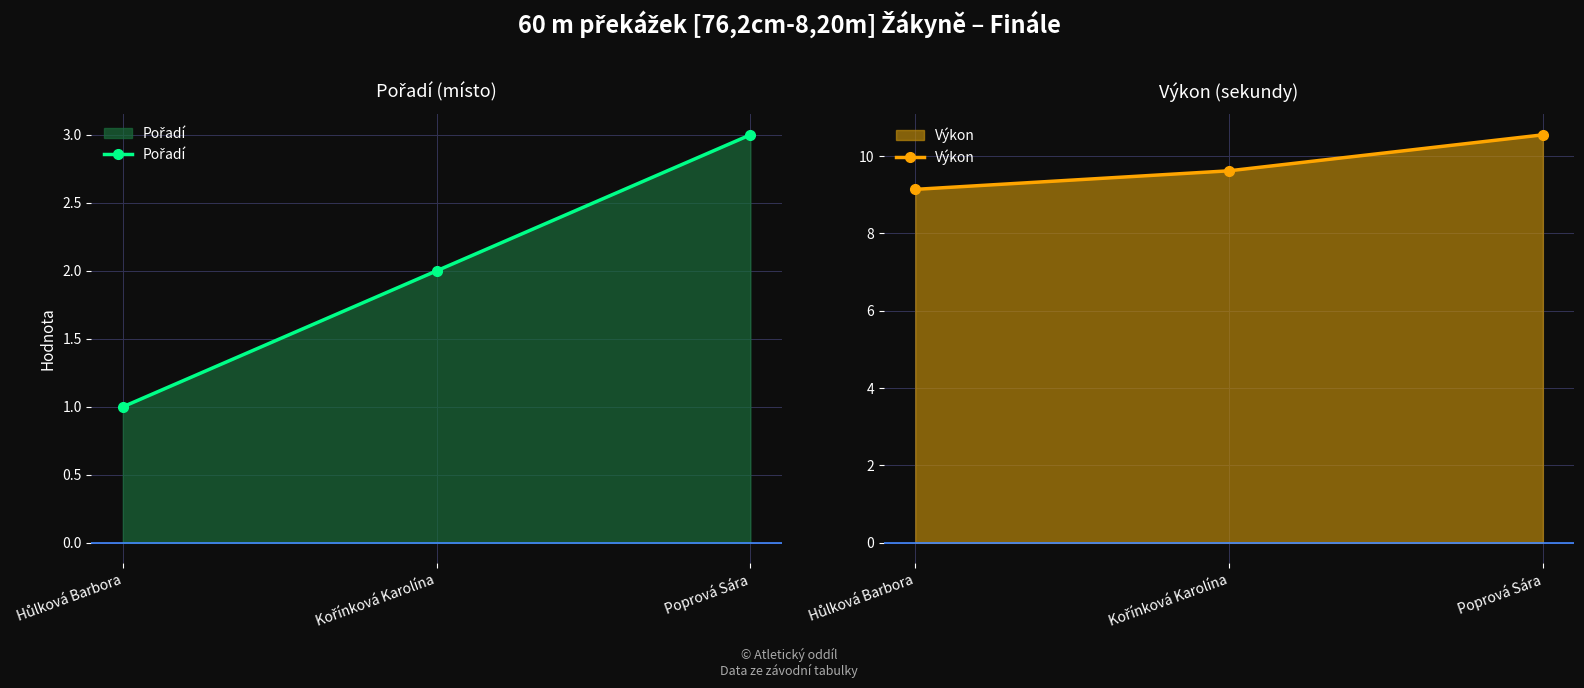

What is the spread (max minus min) of values at Kořínková Karolína?

7.6